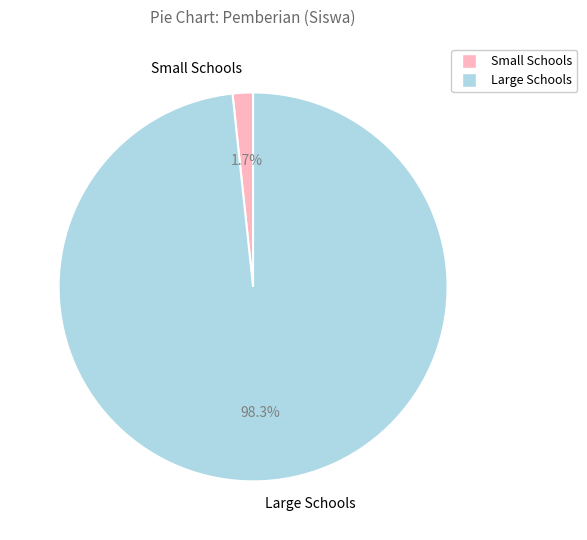

Between Large Schools and Small Schools, which is larger?

Large Schools